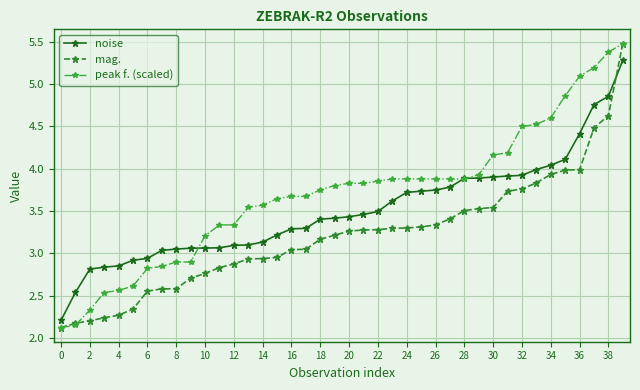

What is the minimum value shown in the chart?

2.1